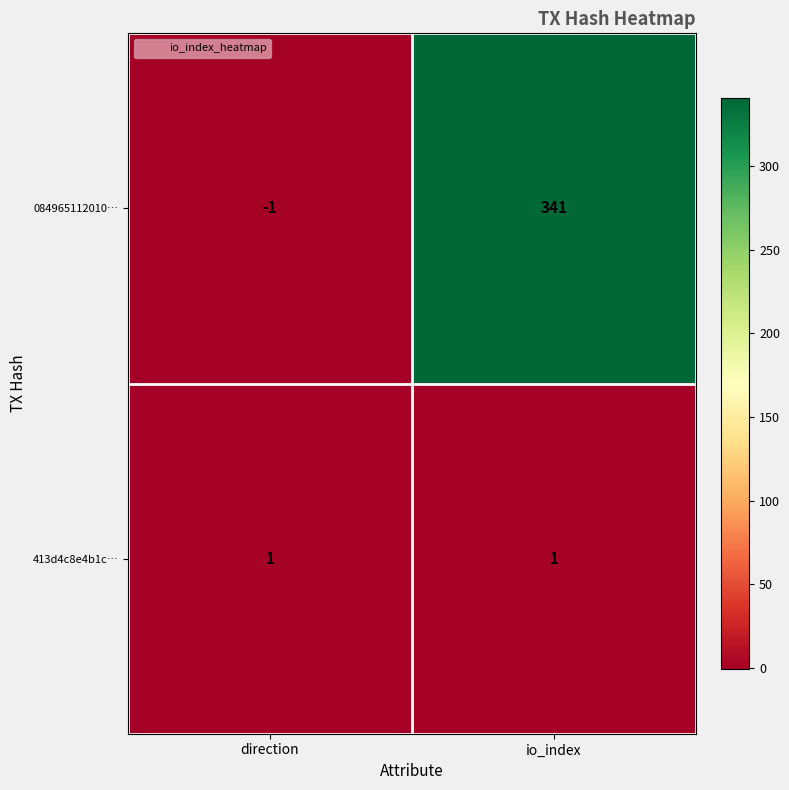

What is the greatest value displayed?

341